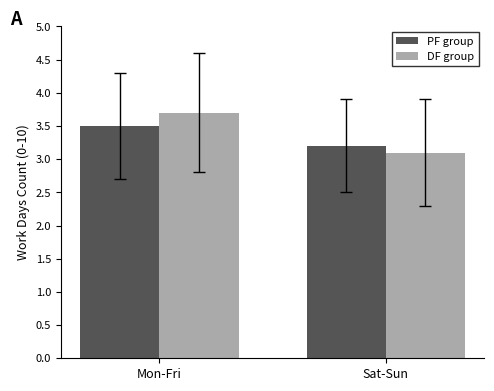

What is the spread (max minus min) of values at Sat-Sun?

0.1